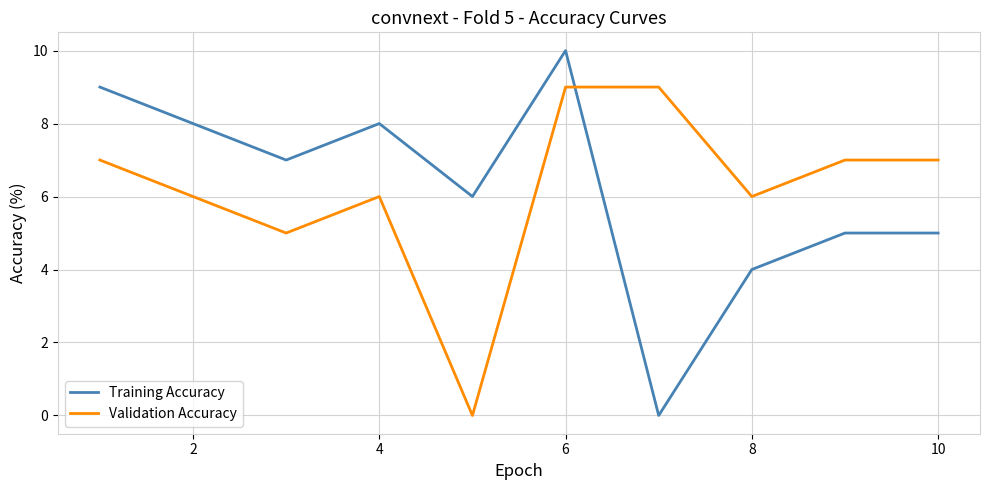

What is the difference between the maximum and minimum values in the Training Accuracy series?

10